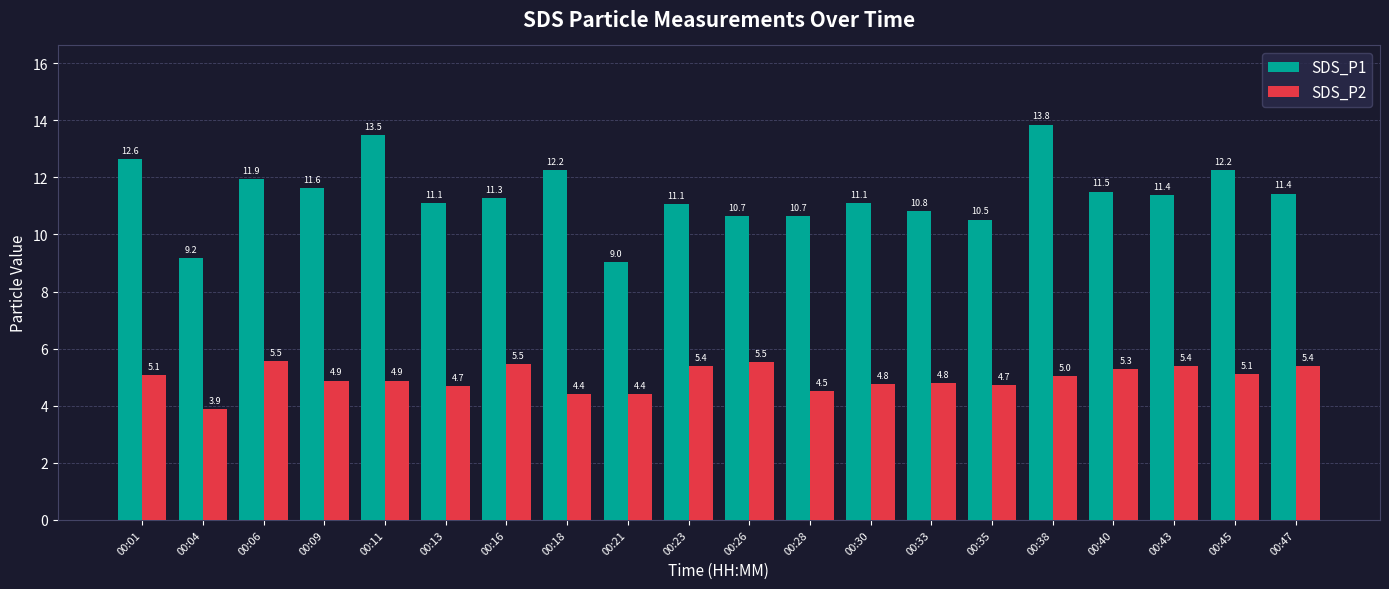

Between 00:18 and 00:45, which series saw the biggest shift?

SDS_P2